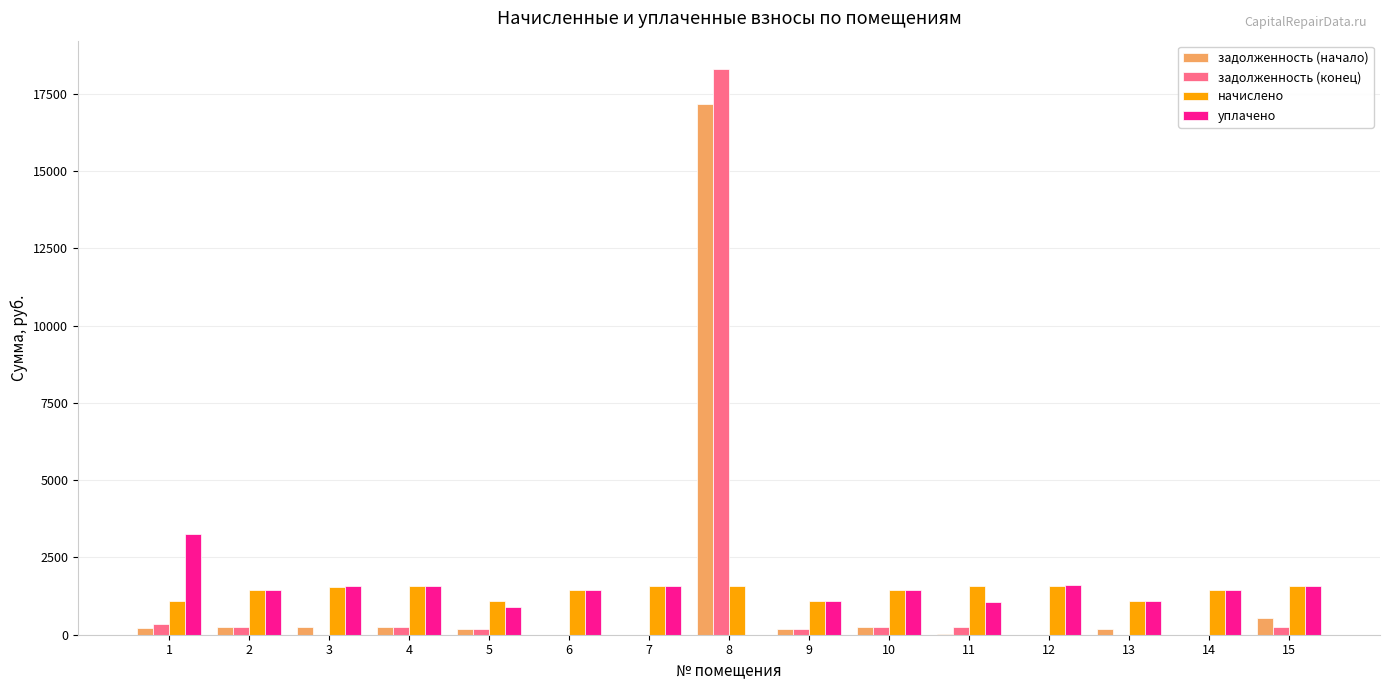

What is the maximum value for начислено?

1579.5